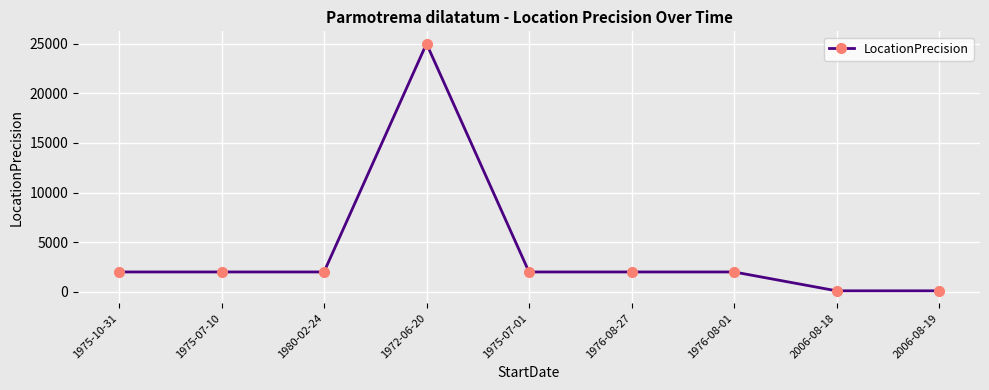

What is the label of the 2nd point from the right?

2006-08-18